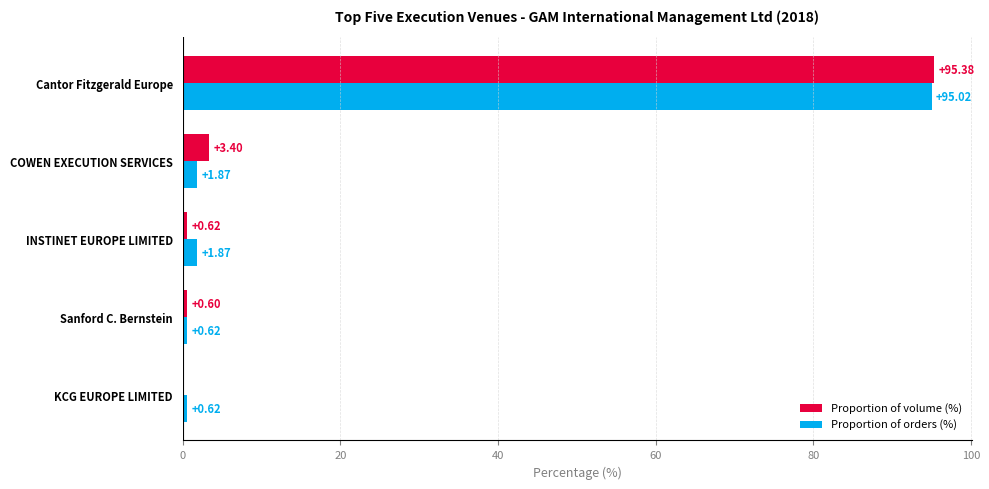

Which series changed the most between COWEN EXECUTION SERVICES and Sanford C. Bernstein?

Proportion of volume (%)